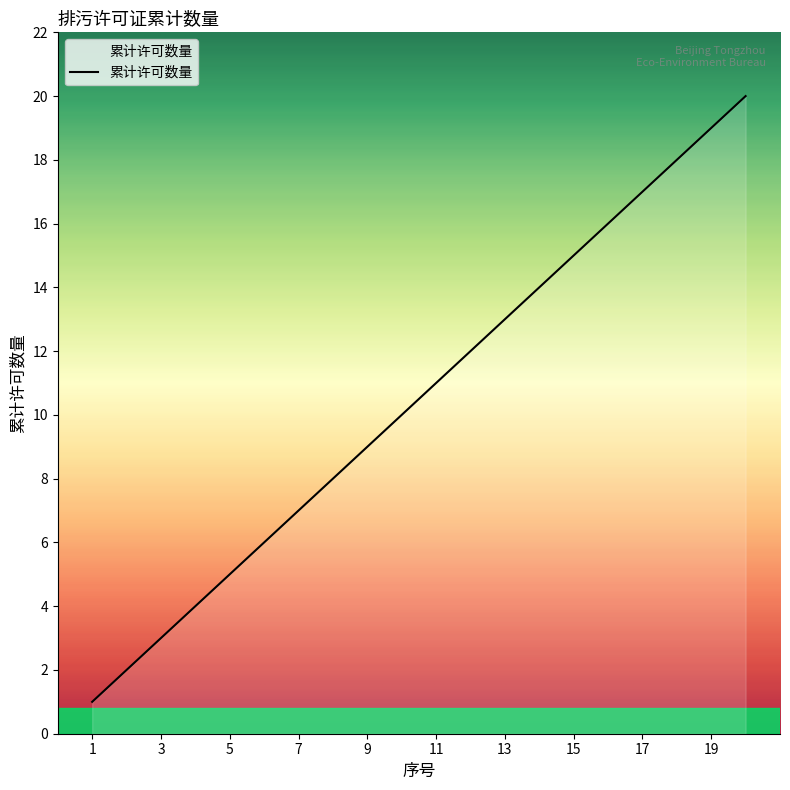

What is the maximum value shown in the chart?

20